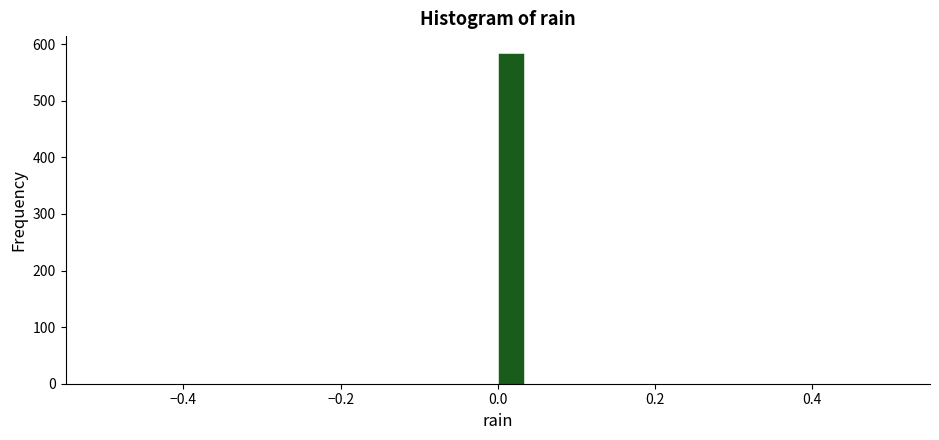

Around what value on the x-axis is the tallest bar? Give the approximate position of its centre, as read against the axis.

0.02